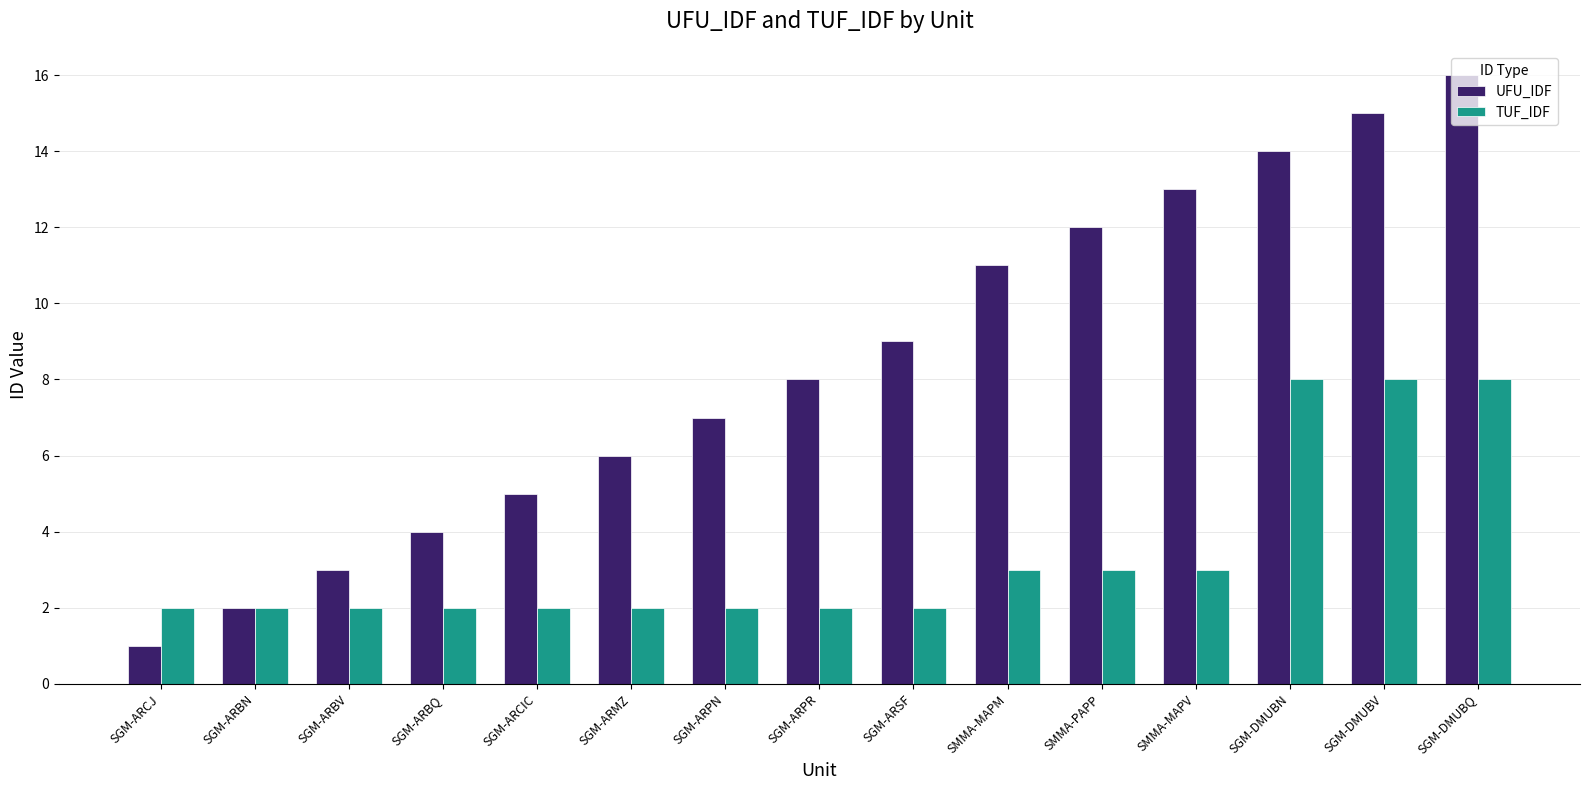

What is the difference between the TUF_IDF values at SMMA-MAPV and SGM-ARBN?

1